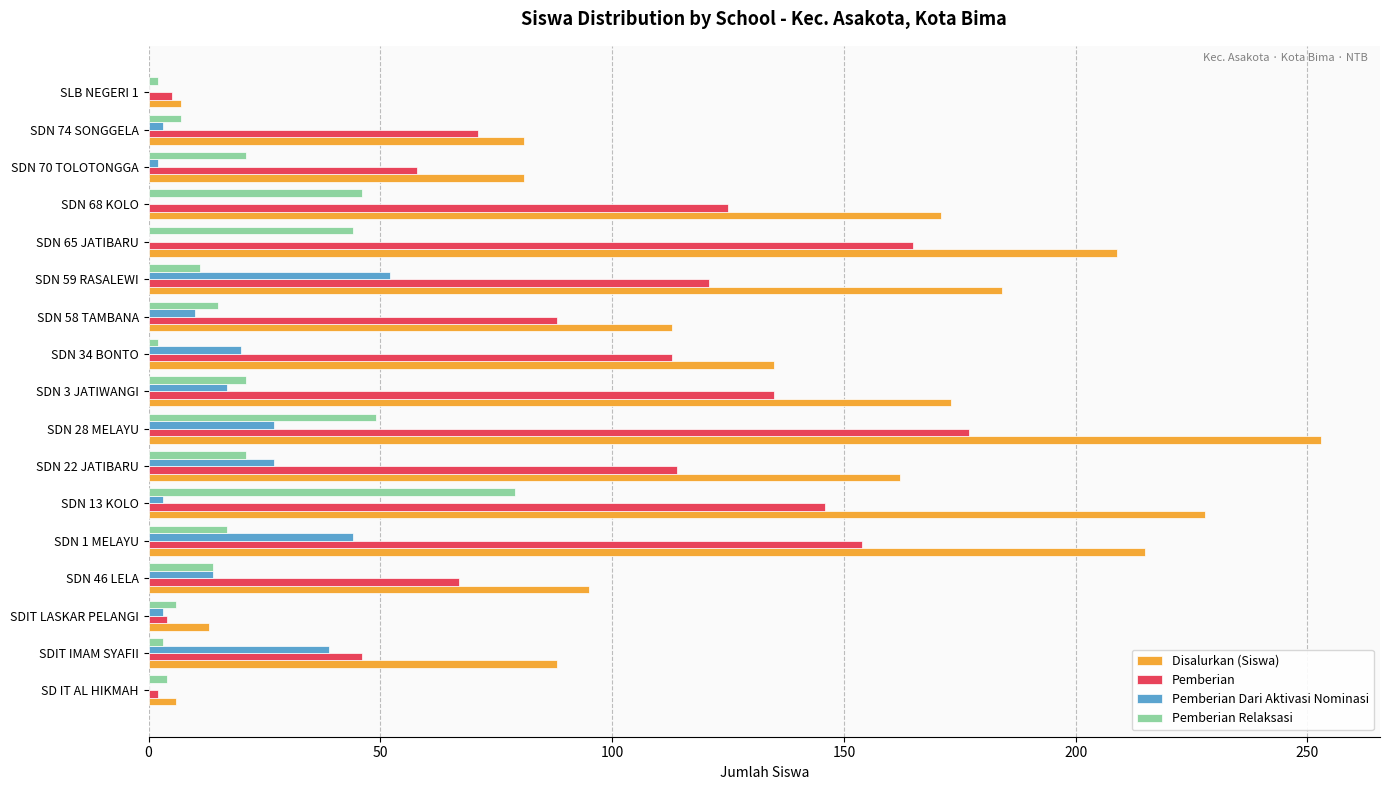

Which series changed the most between SDN 70 TOLOTONGGA and SLB NEGERI 1?

Disalurkan (Siswa)